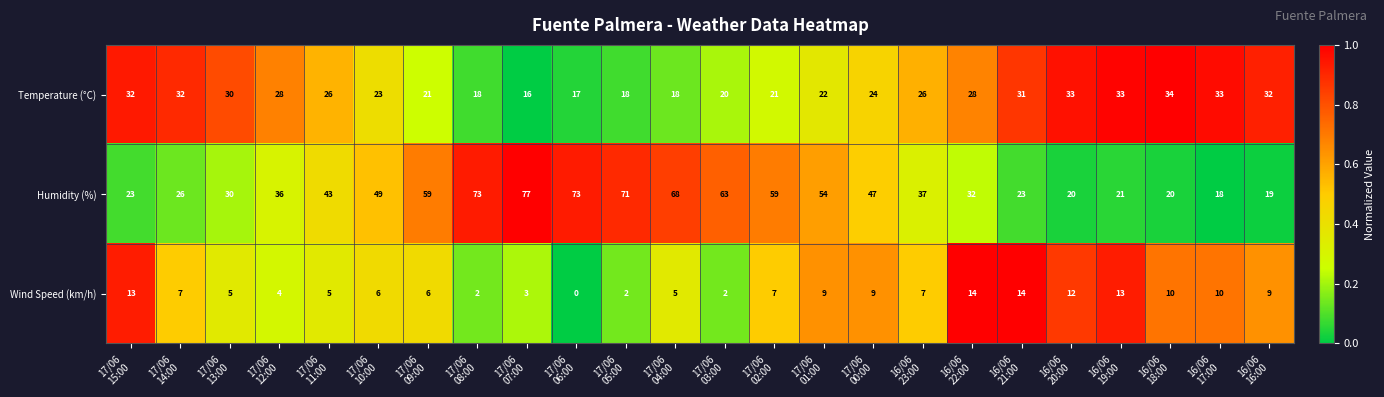

At which category is the sum across all series the highest?

17/06
07:00